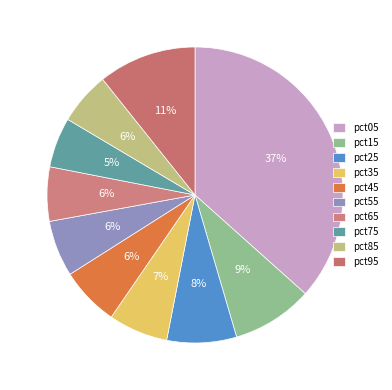

Combined, what portion of the pie is pct65 and pct25?

13.5%